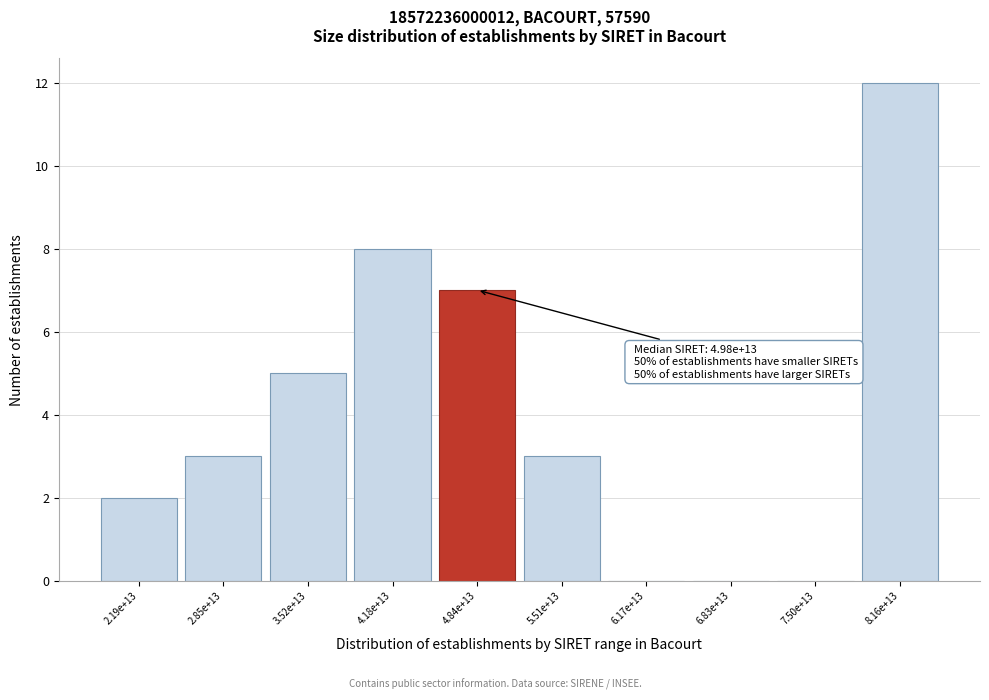

Reading left to right, what are all the values shown in this chart?

2.19e+13=2	2.85e+13=3	3.52e+13=5	4.18e+13=8	4.84e+13=7	5.51e+13=3	6.17e+13=0	6.83e+13=0	7.50e+13=0	8.16e+13=12